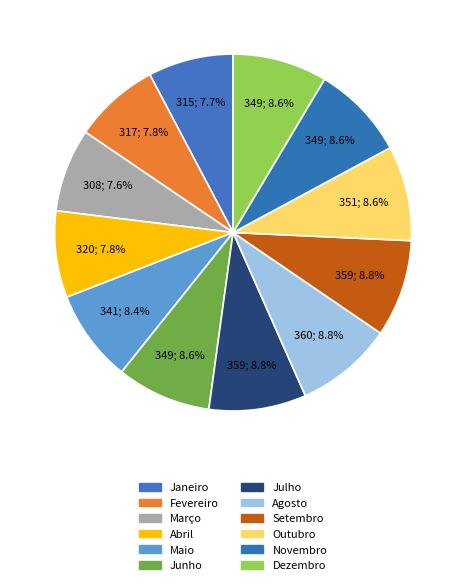

Count the number of slices in the pie.

12